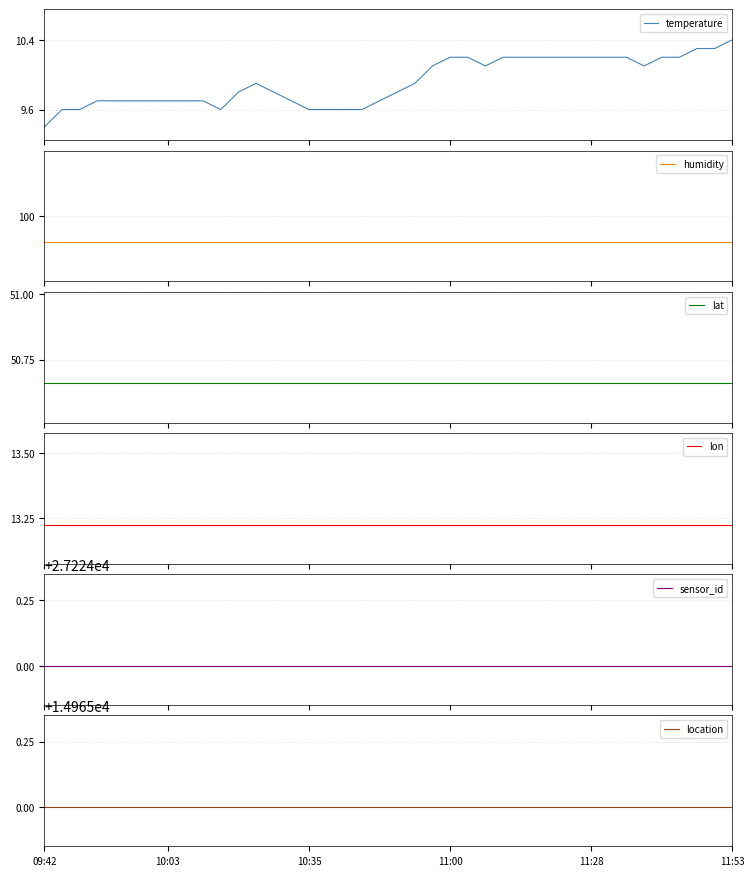

What is the lowest value of the temperature series?

9.4